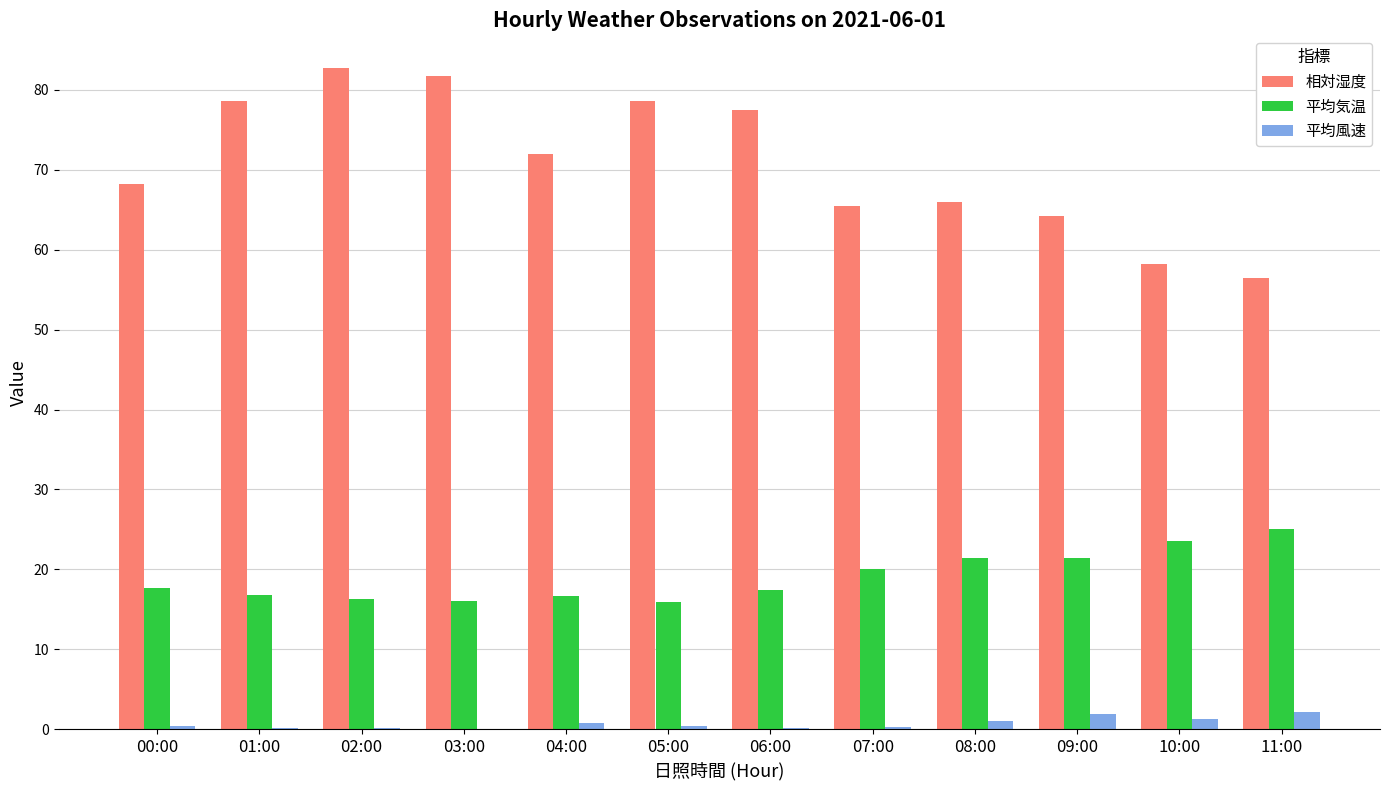

What are all the series names shown in the legend?

相対湿度, 平均気温, 平均風速